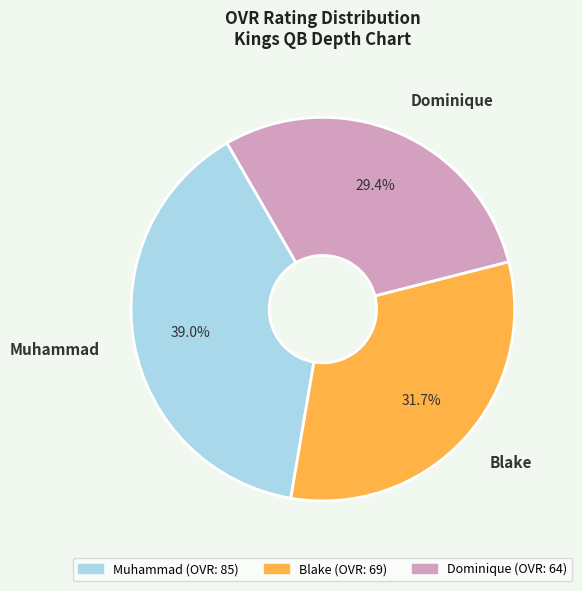

Is it true that Dominique is 20% of the pie?

False